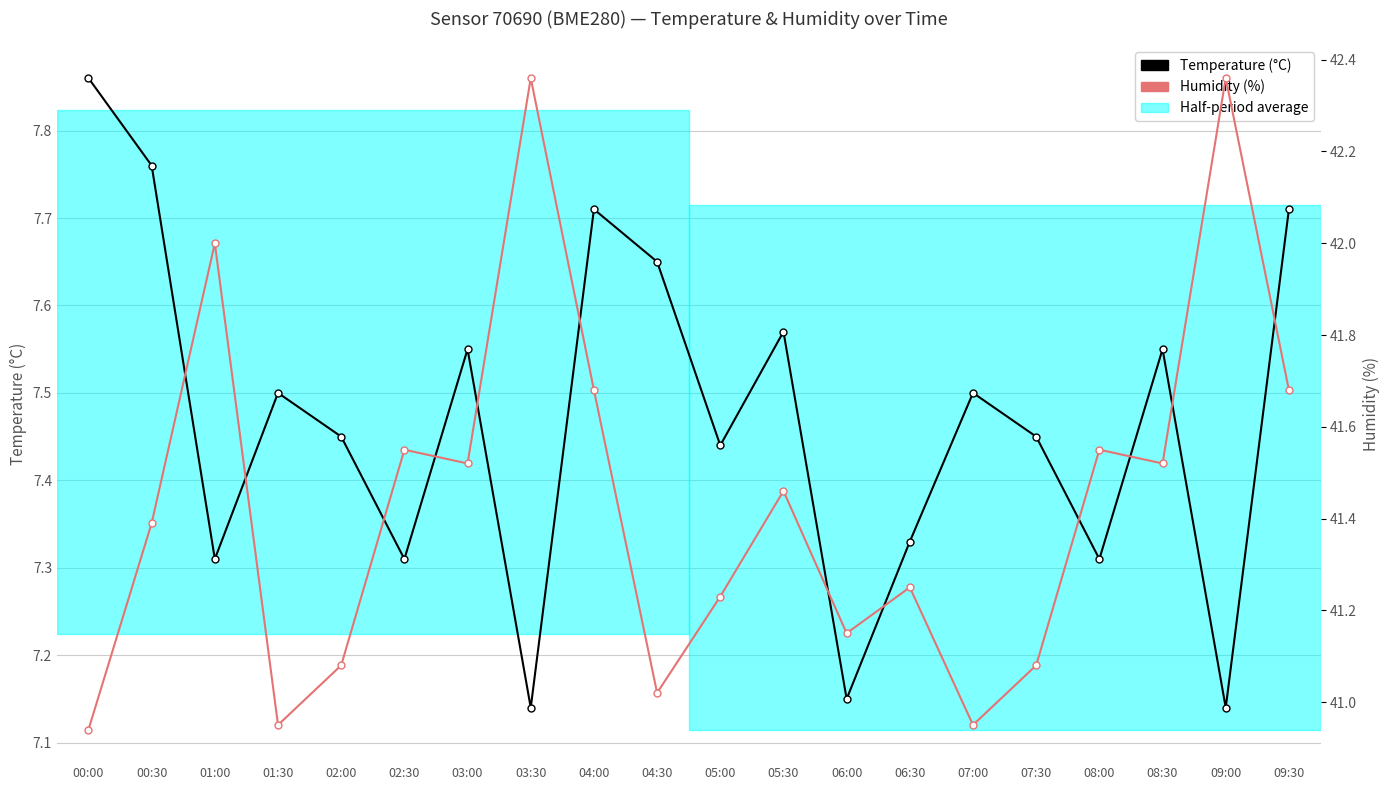

Between 02:30 and 05:00, which series saw the biggest shift?

Humidity (%)